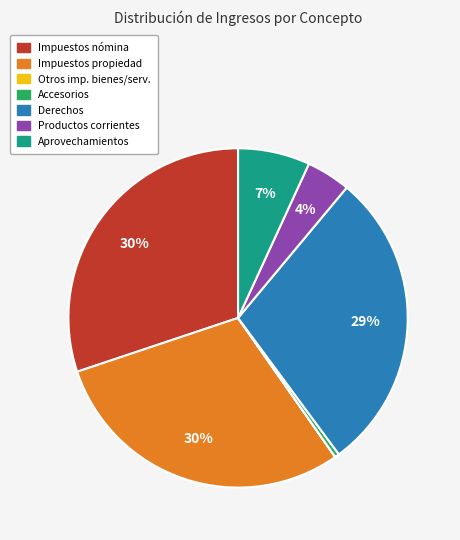

To the nearest percent, what is the average slice percentage?

14%